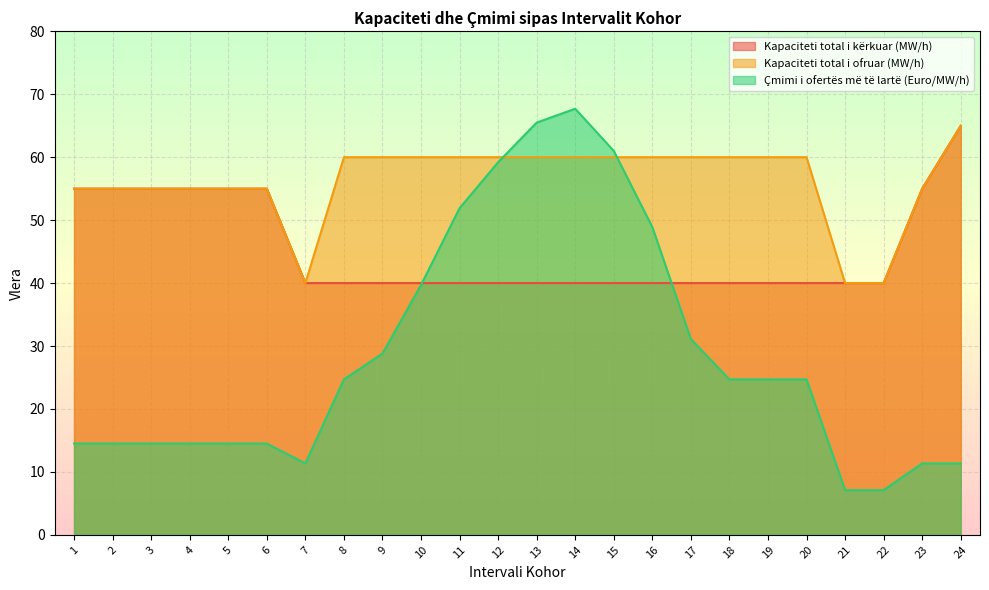

True or false: Kapaciteti total i ofruar (MW/h) has more than 2 interior local peaks.

False